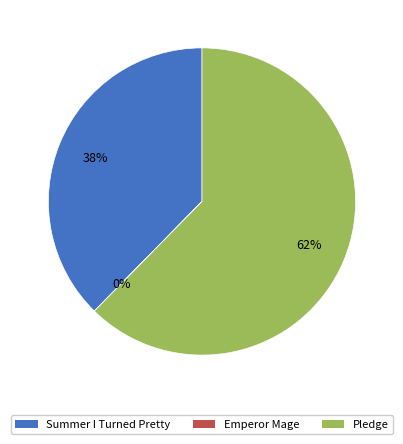

To the nearest percent, what is the average slice percentage?

33%